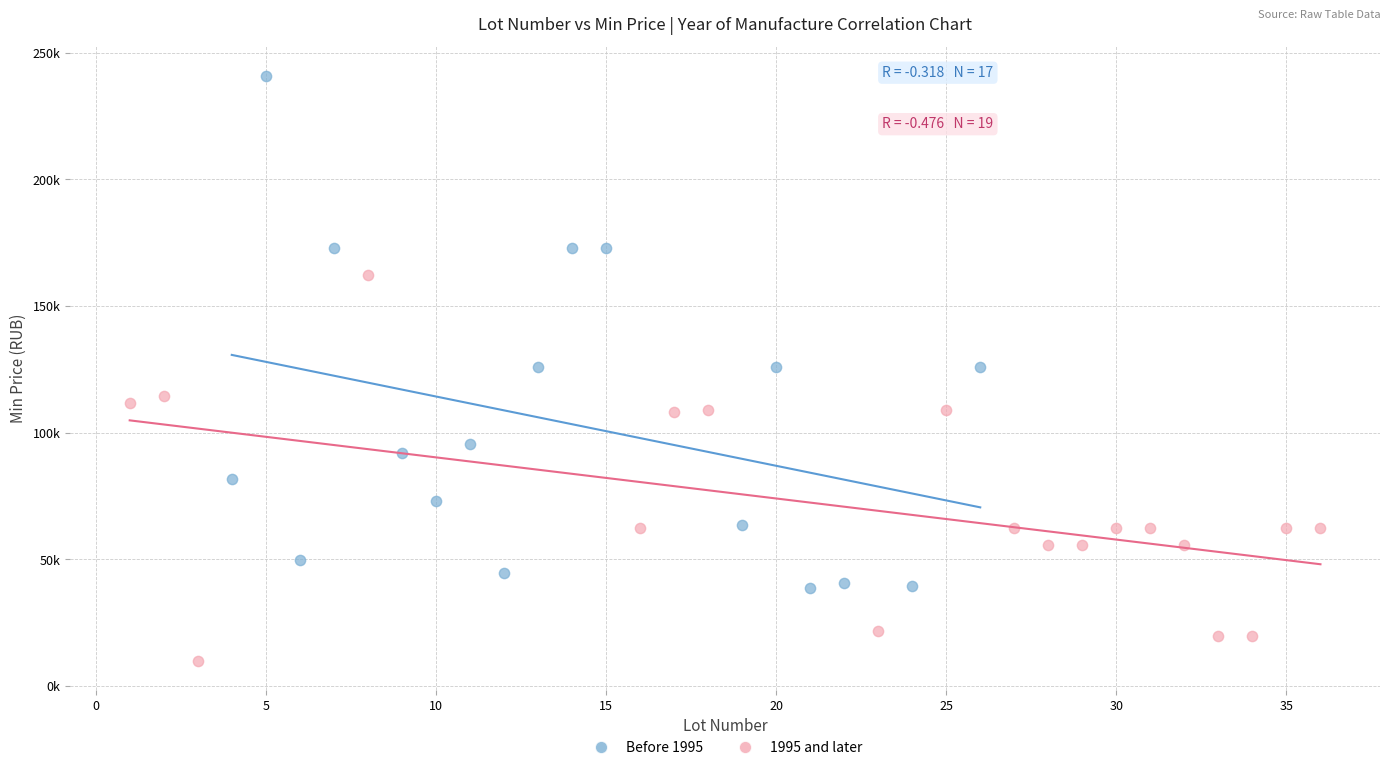

What are all the series names shown in the legend?

Before 1995, 1995 and later